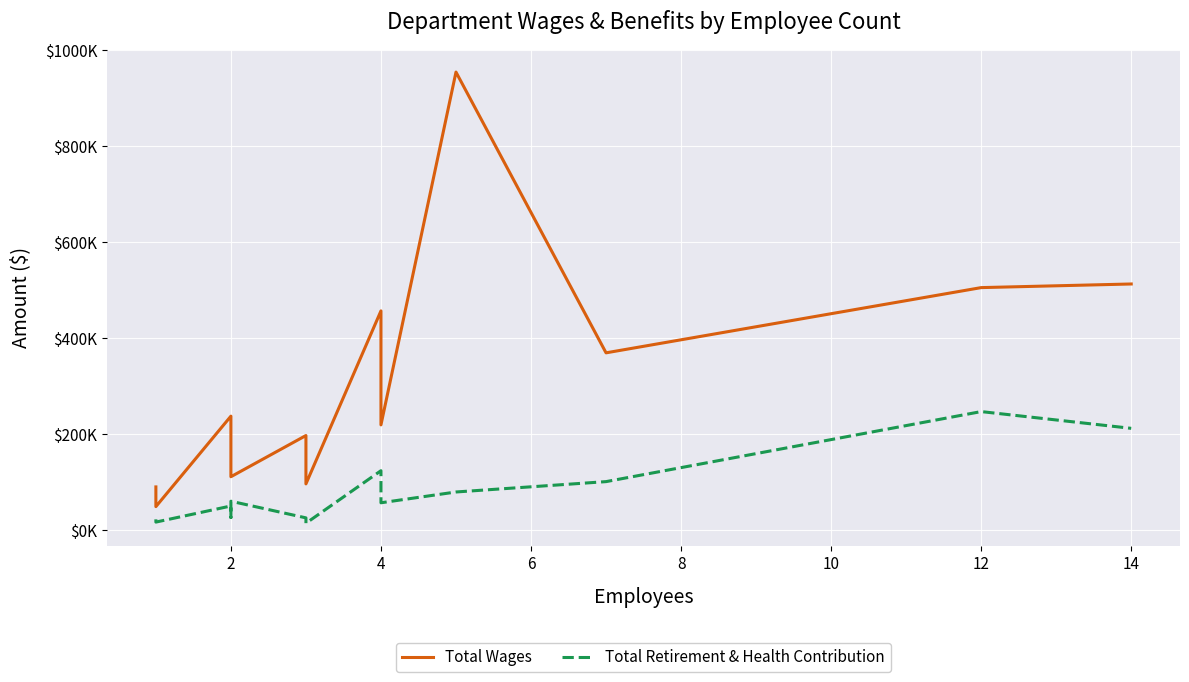

Count the number of categories in the chart.

13